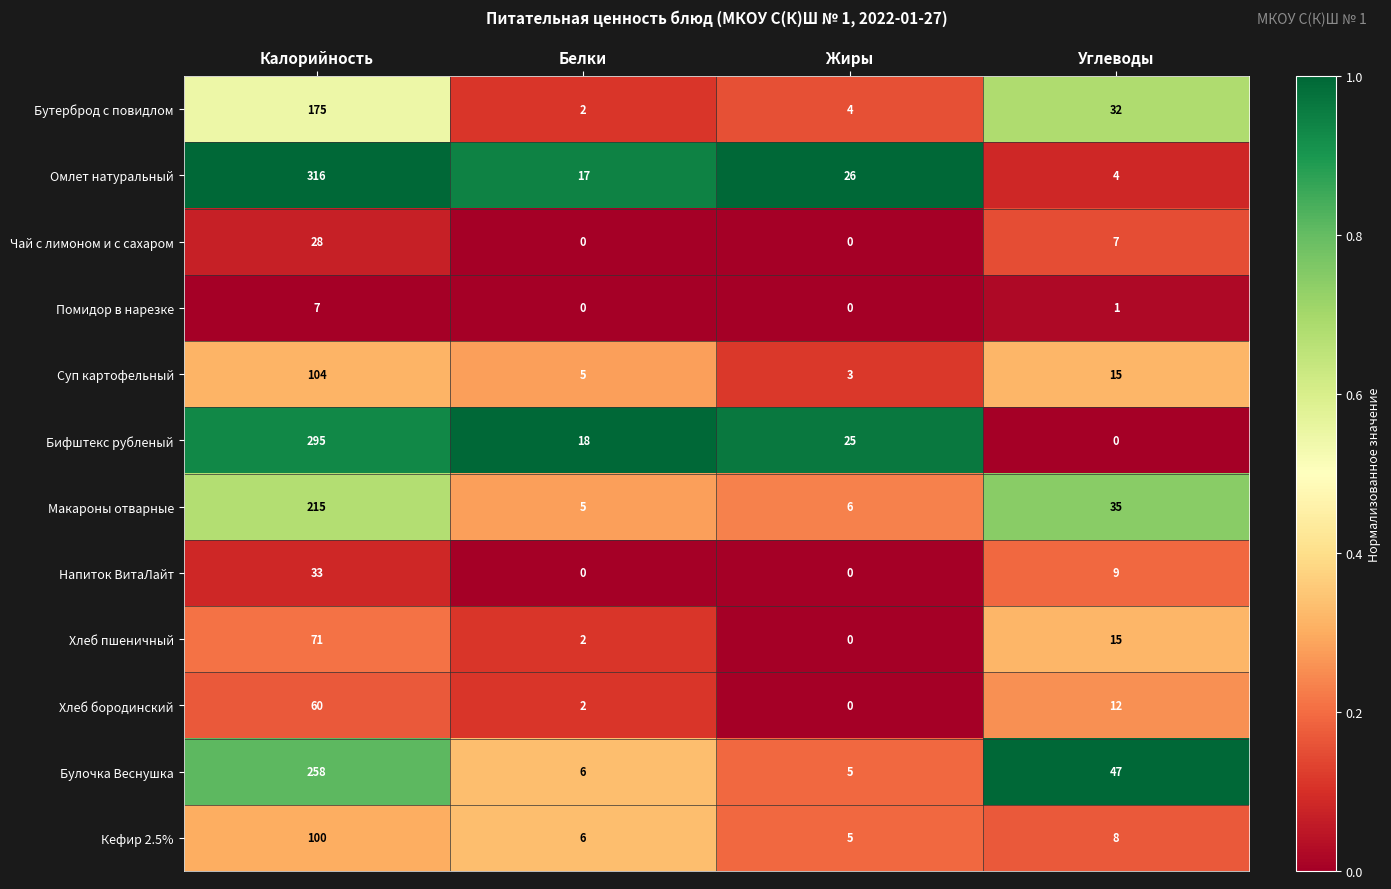

Where does the Суп картофельный series first go above 15?

Калорийность